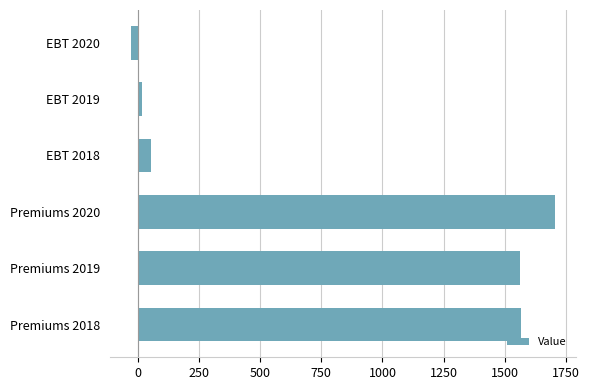

Is it true that the value at Premiums 2020 is 1705.4?

True